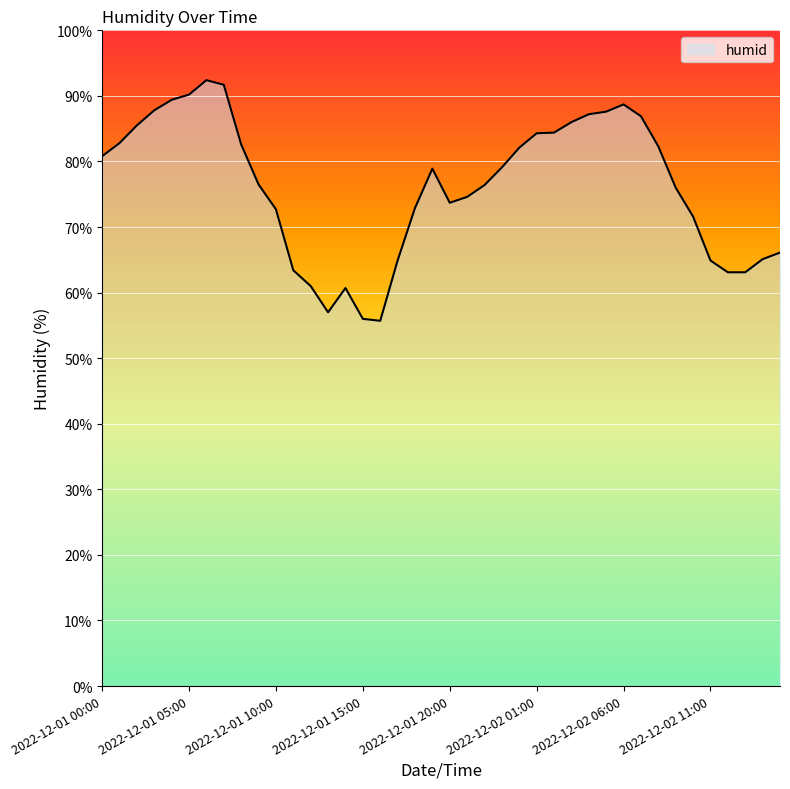

Count the number of data series in this chart.

1